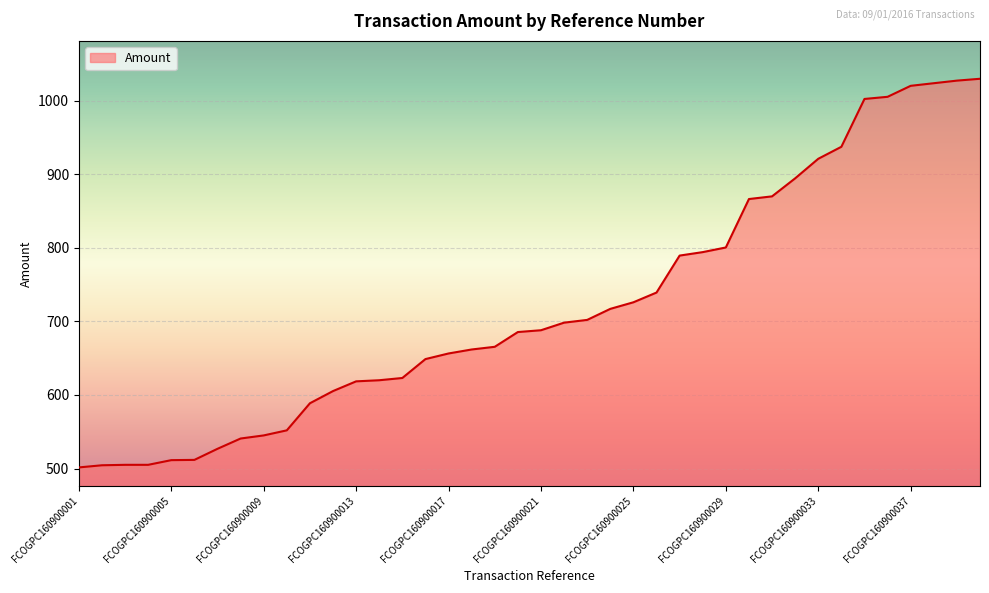

What is the greatest value displayed?

1029.7